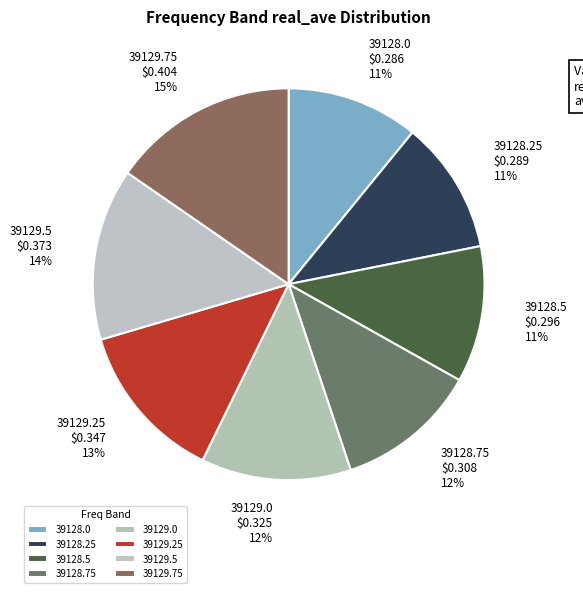

Does 39128.5 account for over 50% of the chart?

No